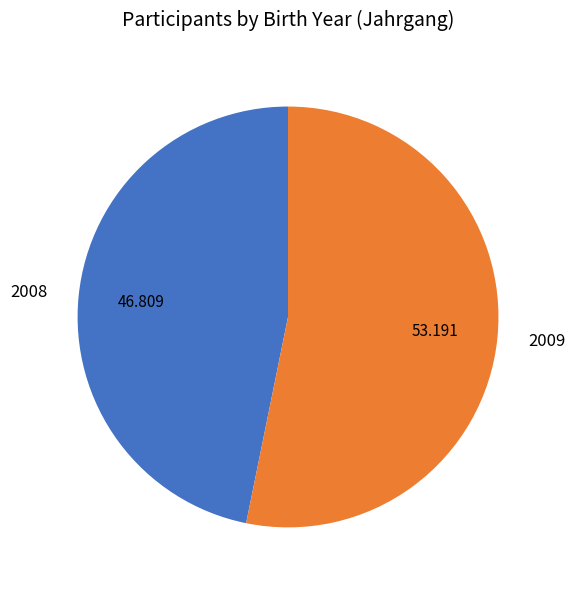

Do 2008 and 2009 together represent more than half of the pie?

Yes